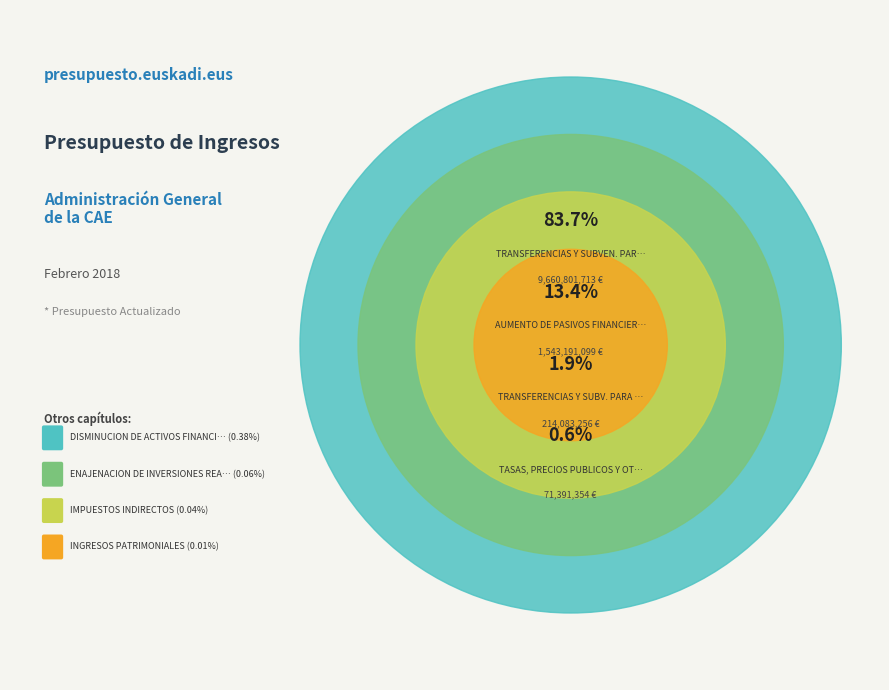

Is there any slice that represents more than half of the pie?

Yes